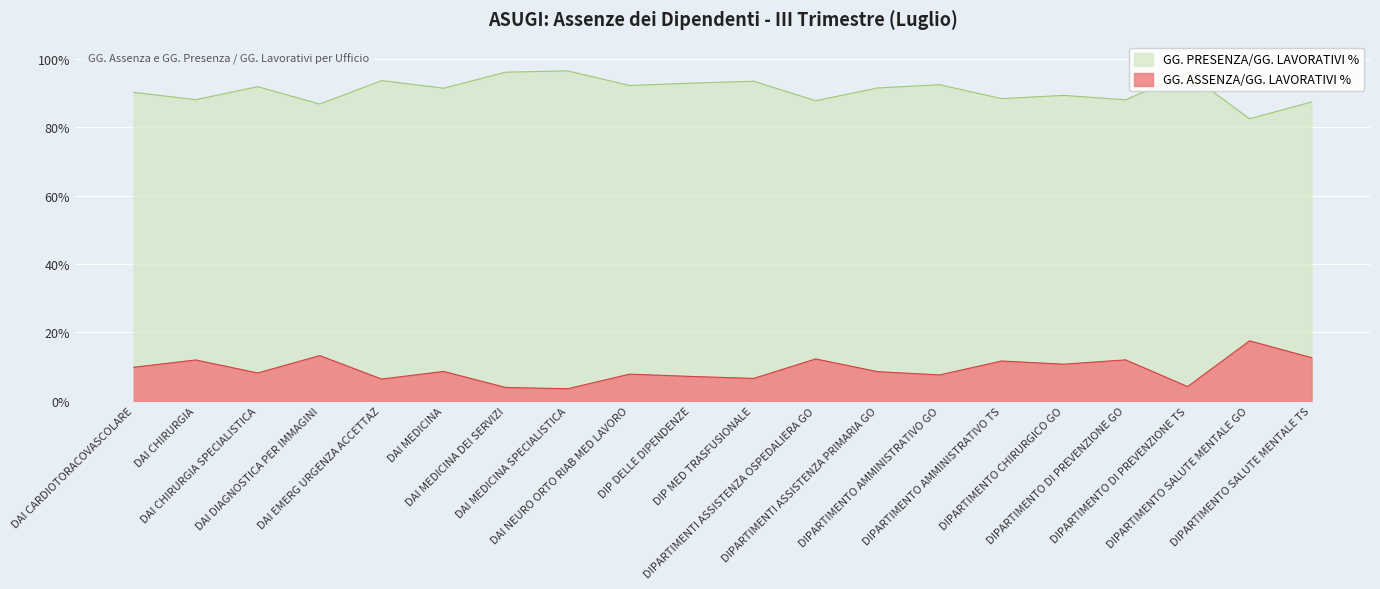

At how many categories does at least one series exceed 0?

20